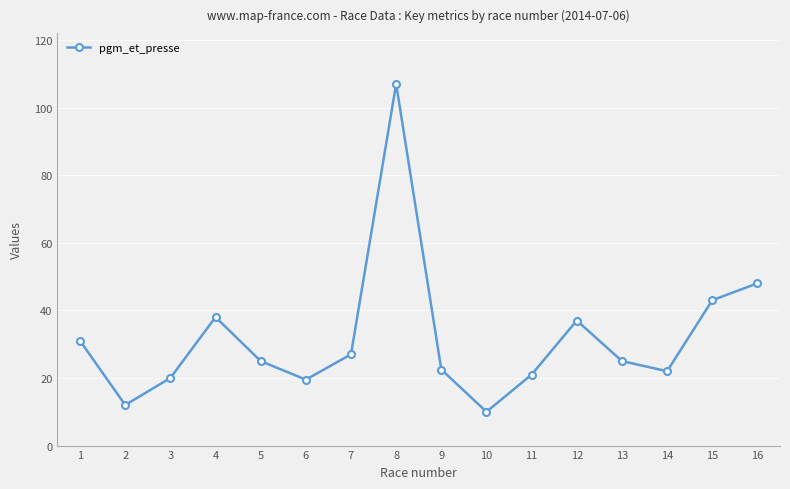

What is the sum of all values?

508.0